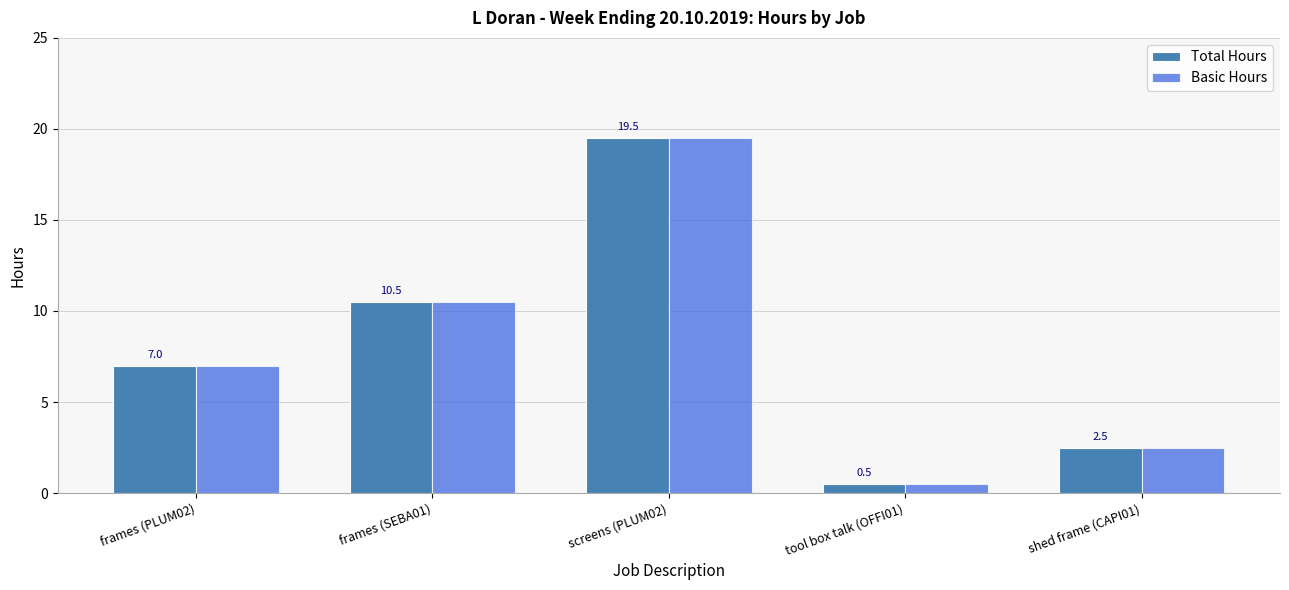

Does the chart contain stacked bars?

No